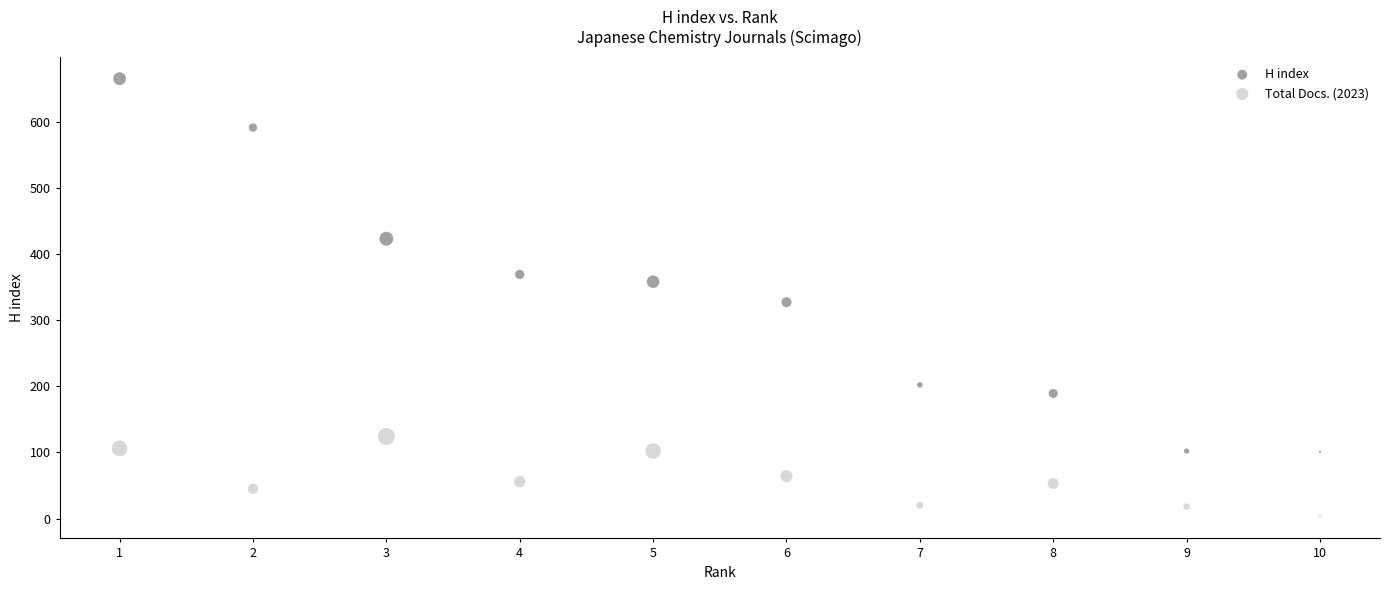

What are all the series names shown in the legend?

H index, Total Docs. (2023)